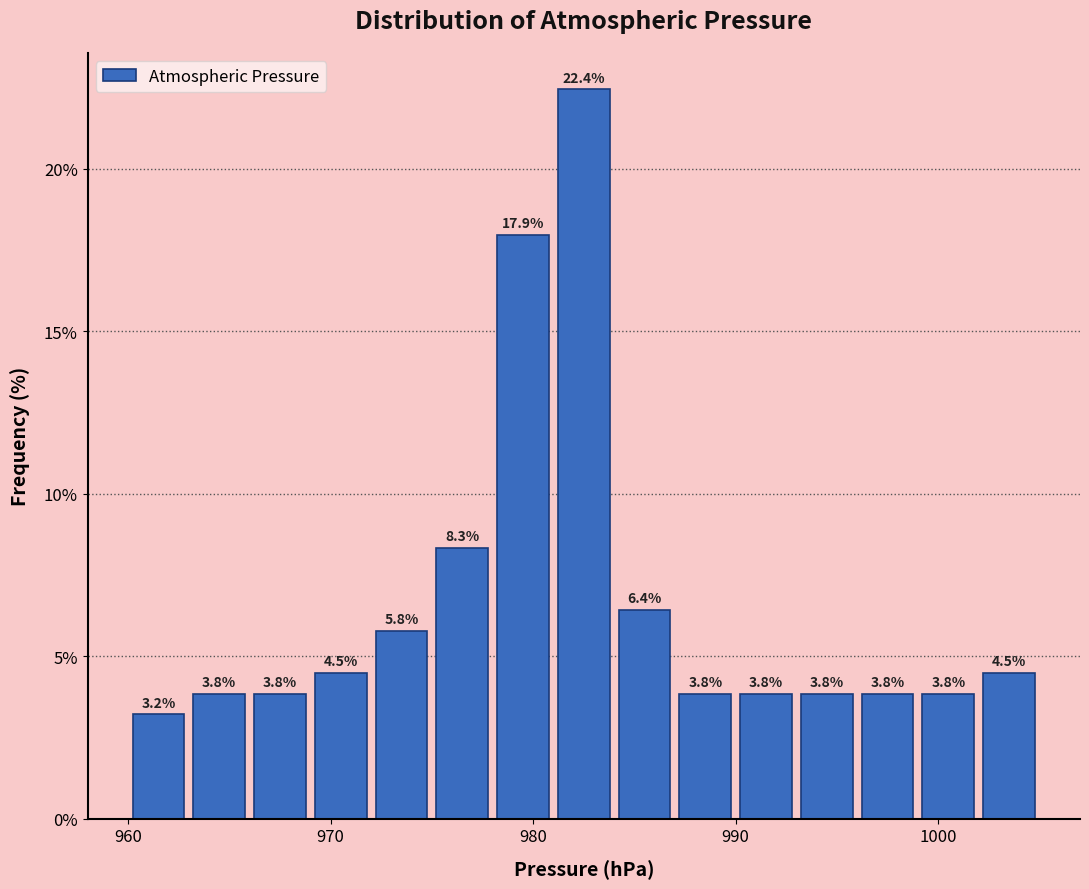

Around what value on the x-axis is the tallest bar? Give the approximate position of its centre, as read against the axis.

983